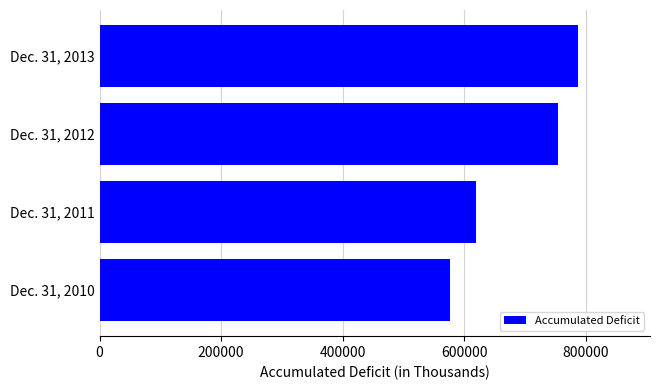

What is the ratio of the value at Dec. 31, 2012 to the value at Dec. 31, 2010?

1.3